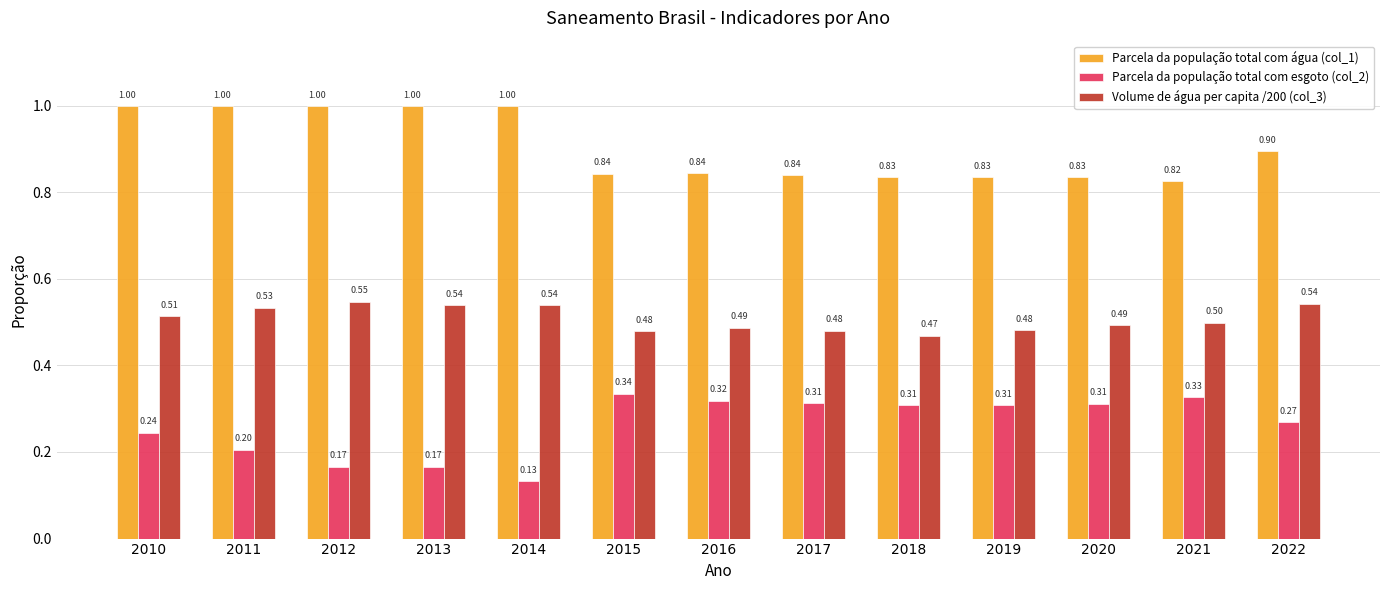

How many bars are there in each group?

3